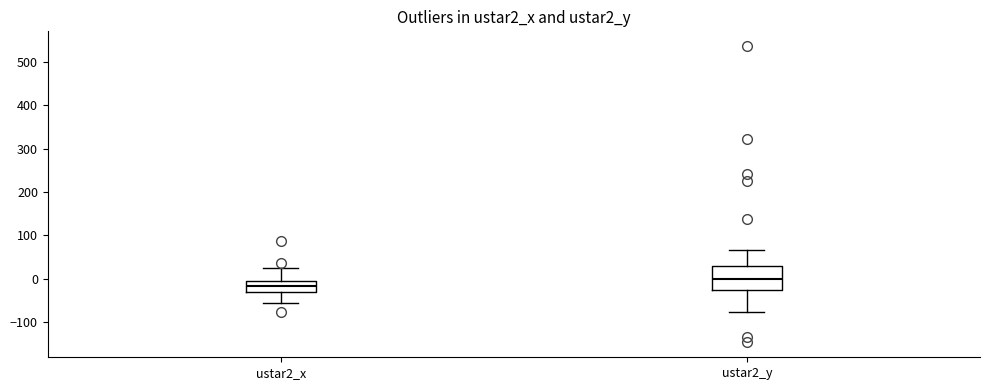

Reading left to right, read every box against the y-axis: the position of its median line, the range the box covers, and the ends of its whiskers. The values are not printed on the chart, so give them approximately, as read against the axis.

ustar2_x: median -20, box -30 to -10, whiskers -60 to 20
ustar2_y: median 0, box -30 to 30, whiskers -80 to 70